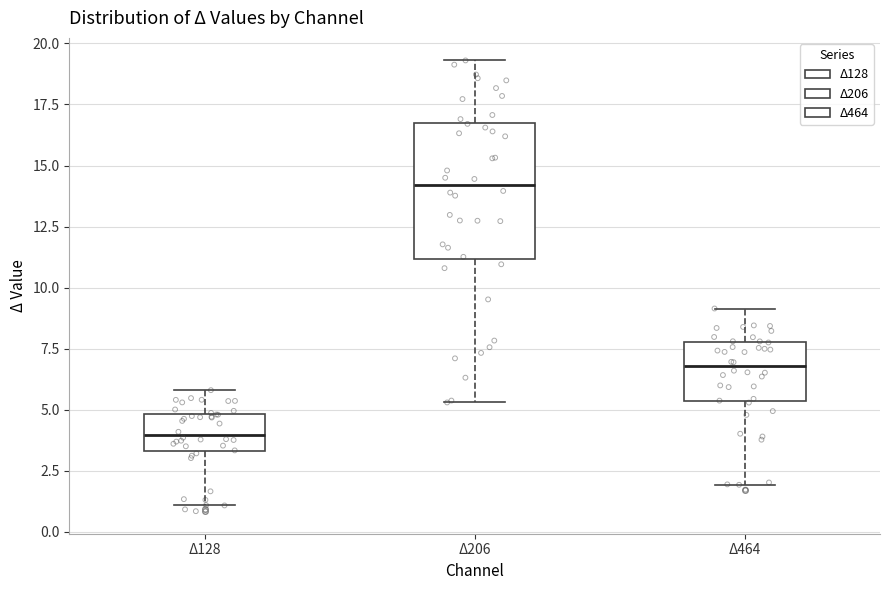

Reading left to right, transcribe this box plot: for each box, give where its median line is, the range the box spans, and where its two whiskers end, as read against the y-axis. The values are not printed on the chart, so give them approximately, as read against the axis.

Δ128: median 4.0, box 3.5 to 5.0, whiskers 1.0 to 6.0
Δ206: median 14.0, box 11.0 to 17.0, whiskers 5.5 to 19.5
Δ464: median 7.0, box 5.5 to 8.0, whiskers 2.0 to 9.0